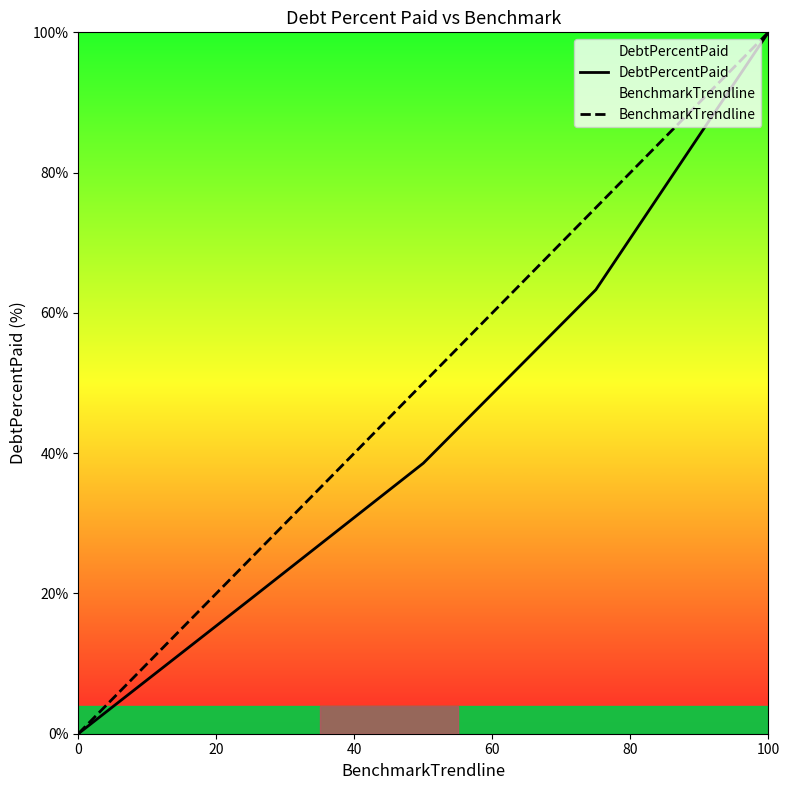

List the series in order of their overall mean, lowest first.

DebtPercentPaid, BenchmarkTrendline